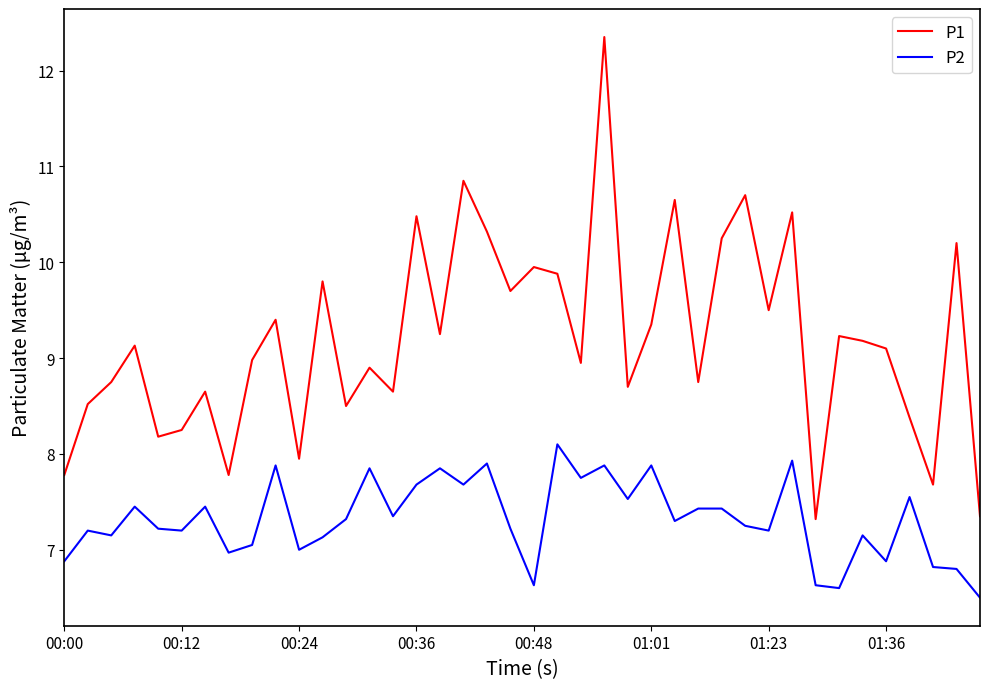

True or false: P2 and P1 intersect in this chart.

False